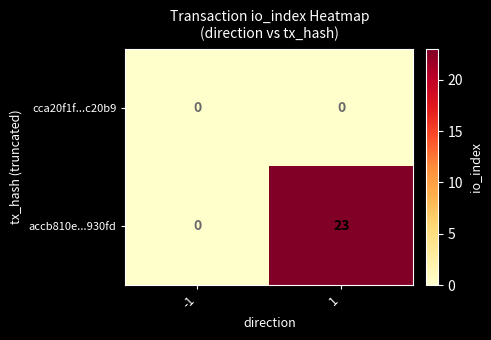

What is the maximum value for accb810e...930fd?

23